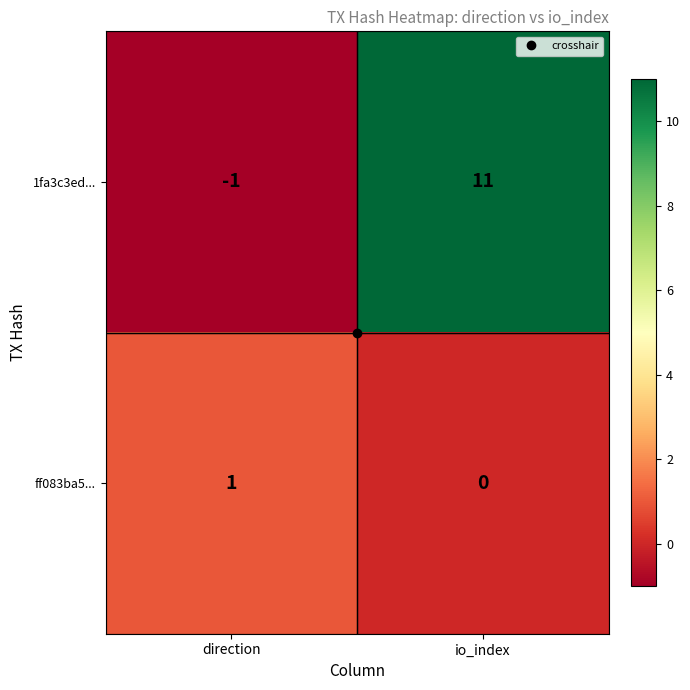

Which series has the widest spread of values?

1fa3c3ed...